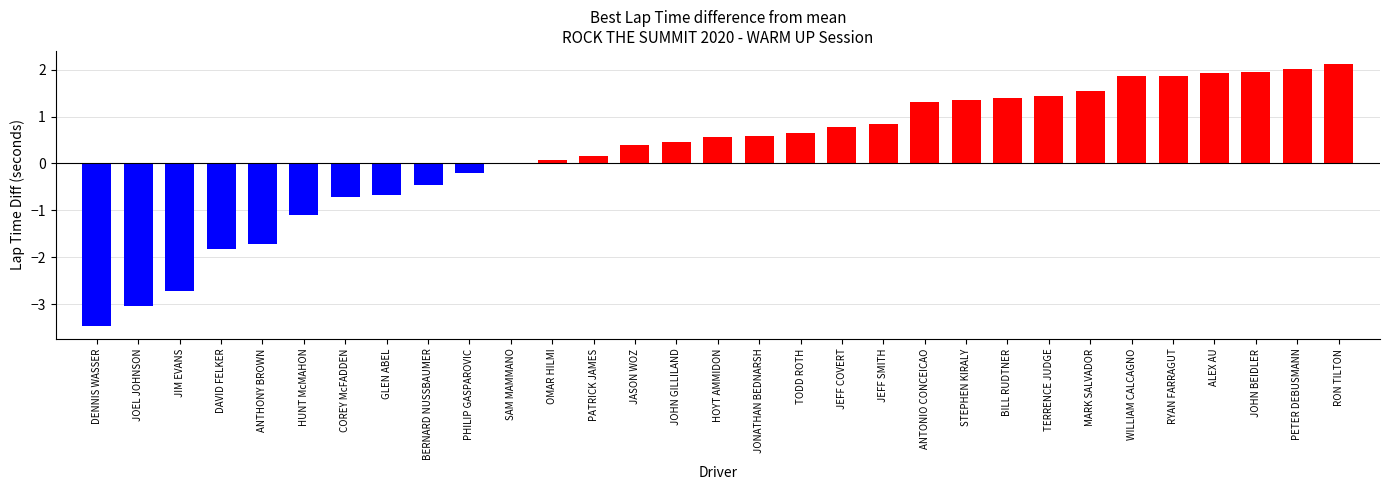

Is it true that the value at JOHN GILLILAND is 0.5?

True